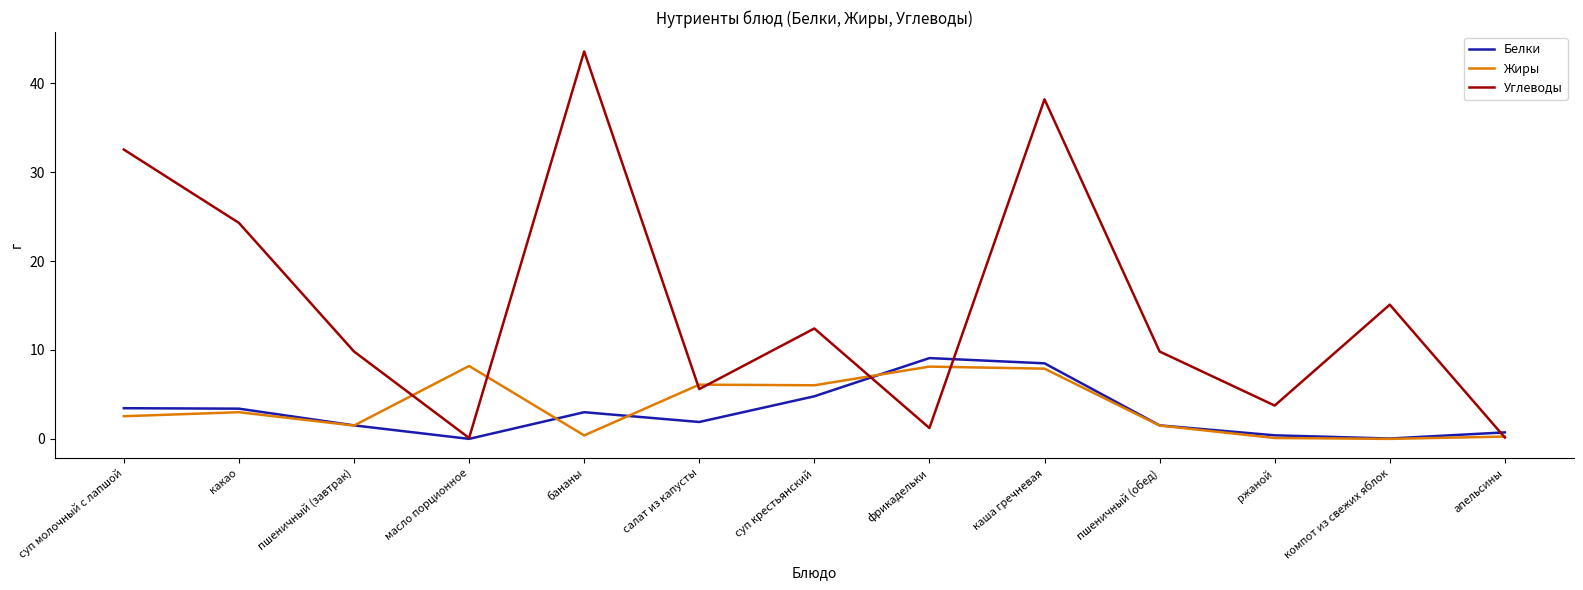

At which label is Углеводы closest to 21?

какао